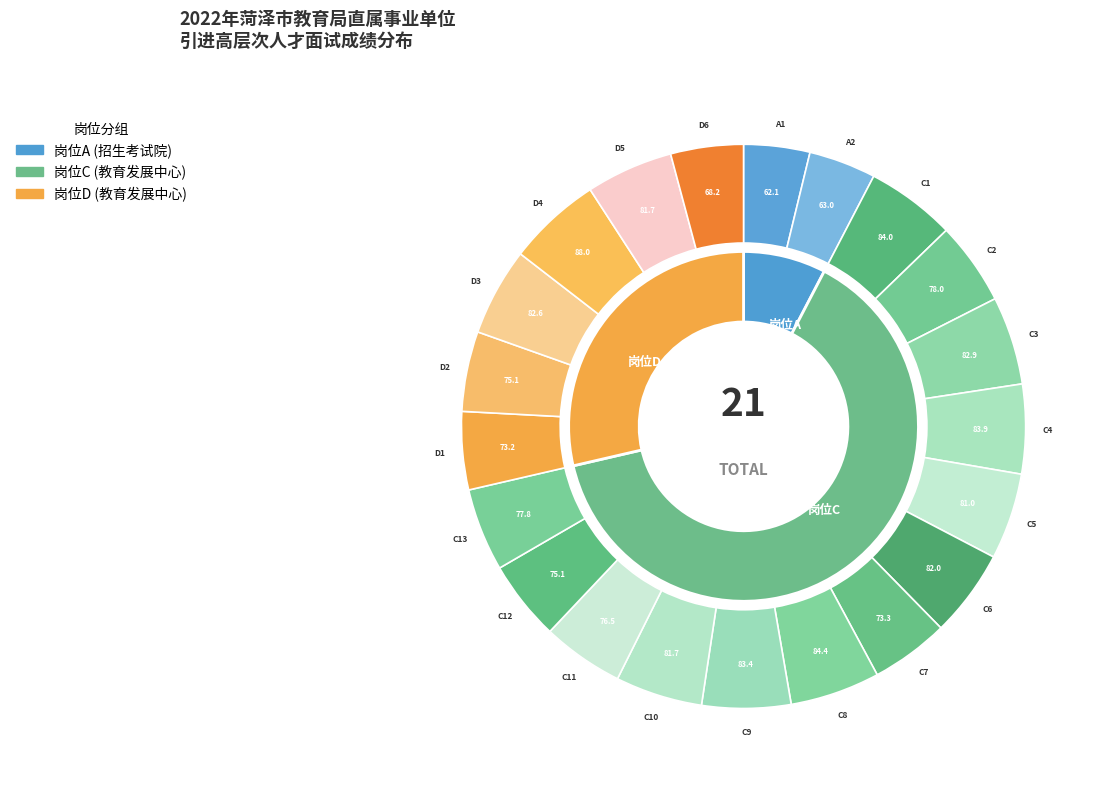

Count the number of slices in the pie.

21